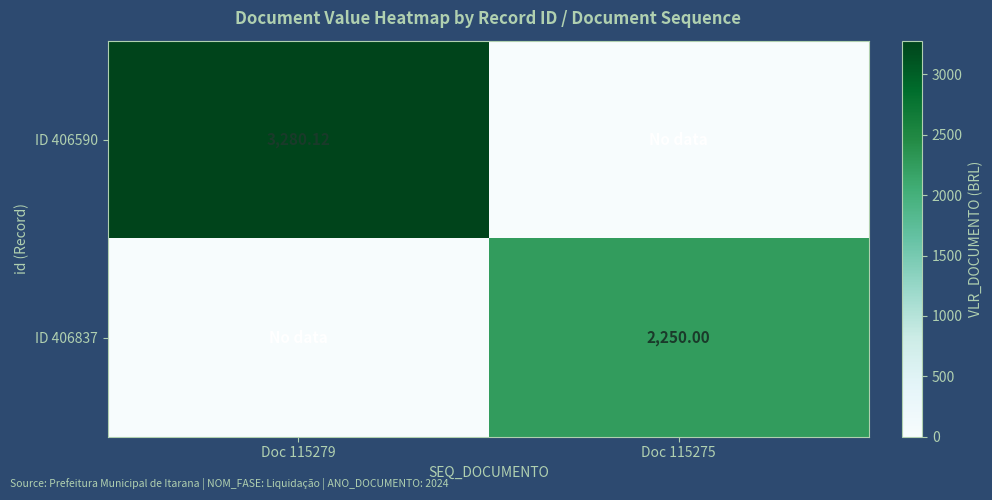

What is the sum of the ID 406837 values at Doc 115275 and Doc 115279?

2250.0